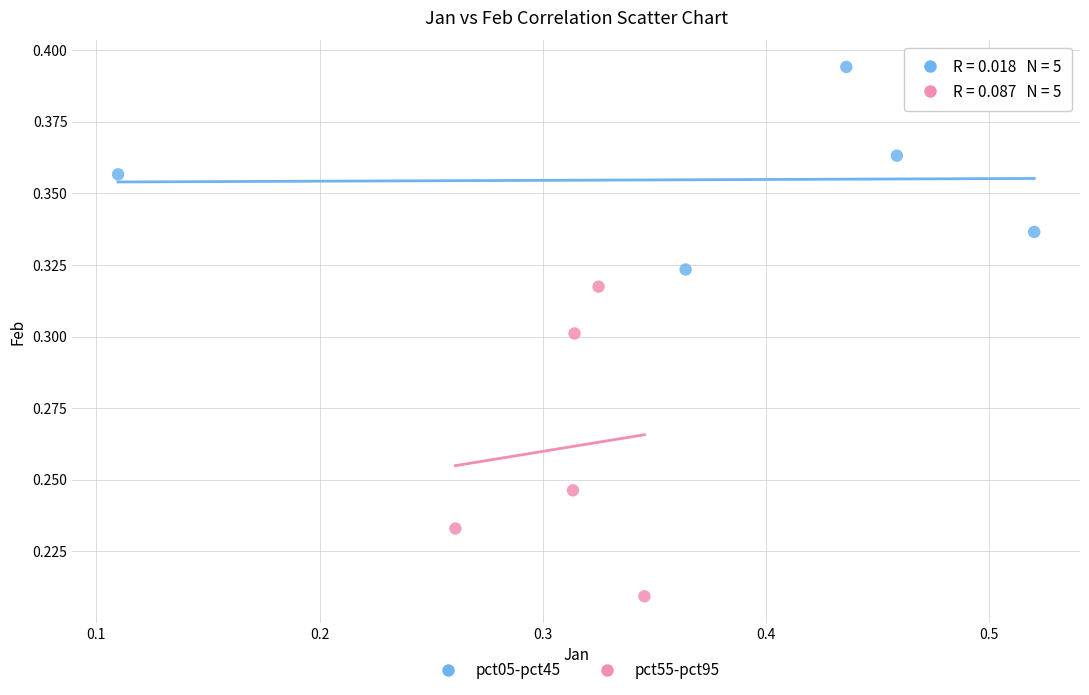

Which series reaches the maximum Y coordinate?

pct05-pct45